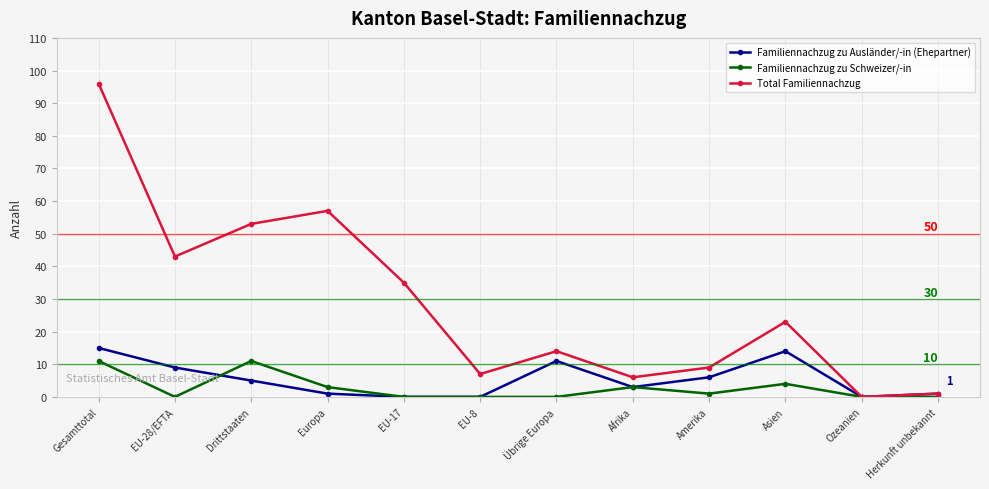

Rank the categories by Total Familiennachzug value from lowest to highest.

Ozeanien, Herkunft unbekannt, Afrika, EU-8, Amerika, Übrige Europa, Asien, EU-17, EU-28/EFTA, Drittstaaten, Europa, Gesamttotal